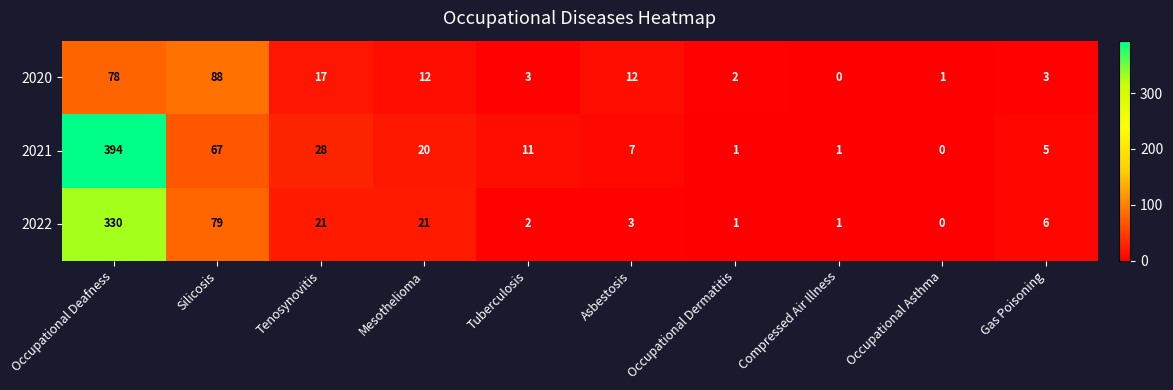

At which category is the sum across all series the highest?

Occupational Deafness